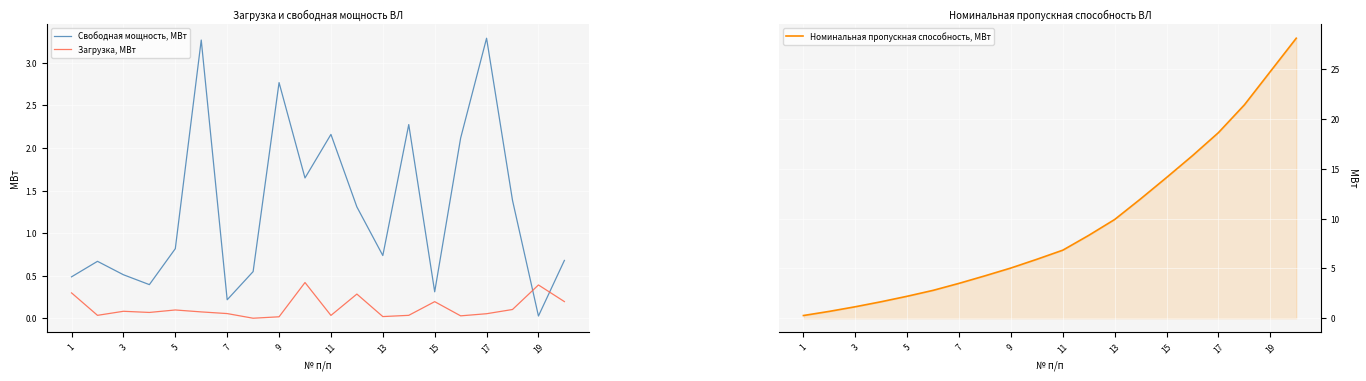

Is this an area chart (filled region under the line)?

No